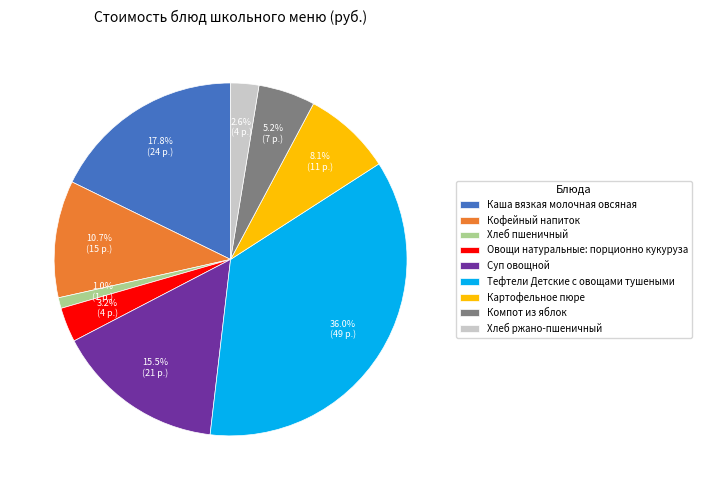

Is it true that Суп овощной is 29% of the pie?

False